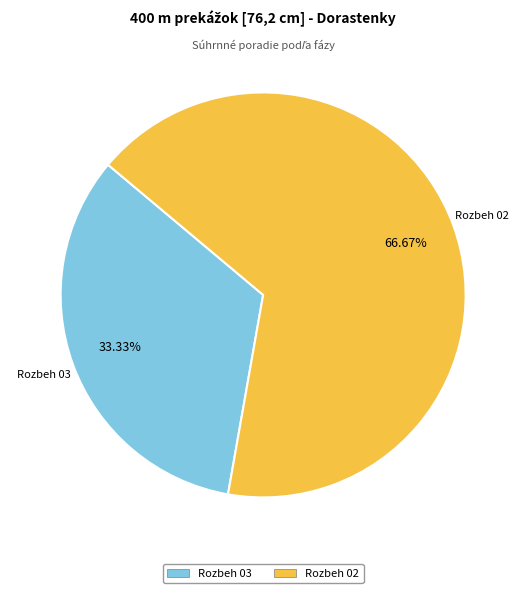

Between Rozbeh 03 and Rozbeh 02, which is larger?

Rozbeh 02